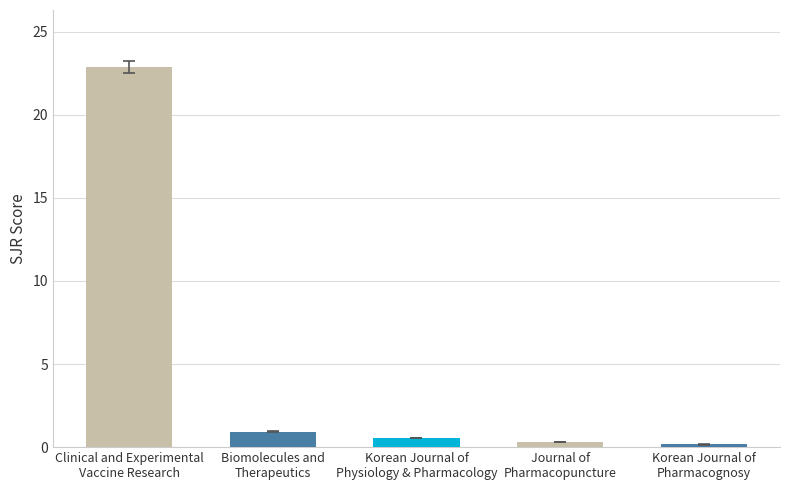

What is the change in value from Journal of
Pharmacopuncture to Korean Journal of
Pharmacognosy?

-0.2